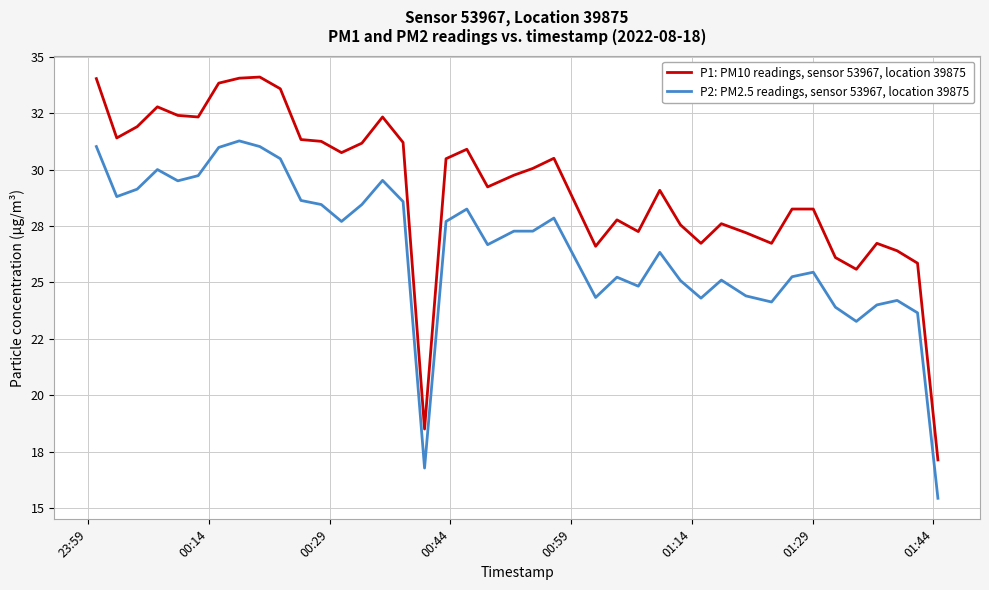

Does the chart have visible grid lines?

Yes